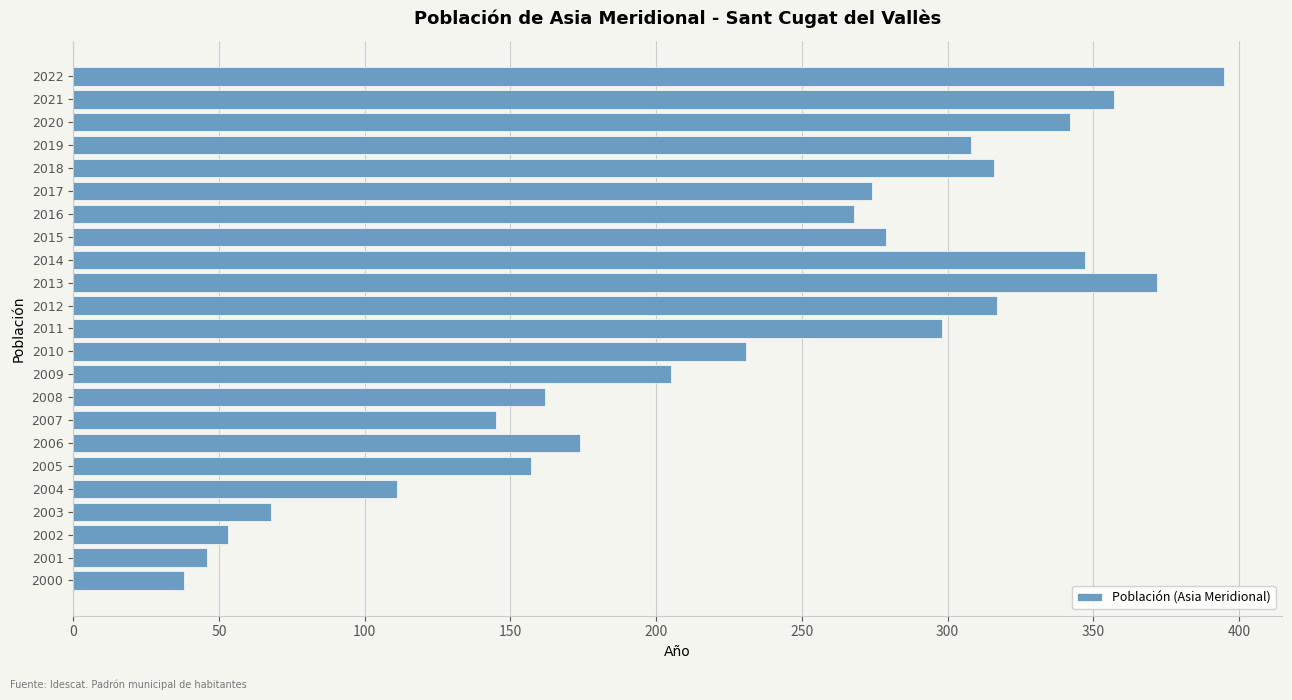

Are the bars horizontal?

Yes